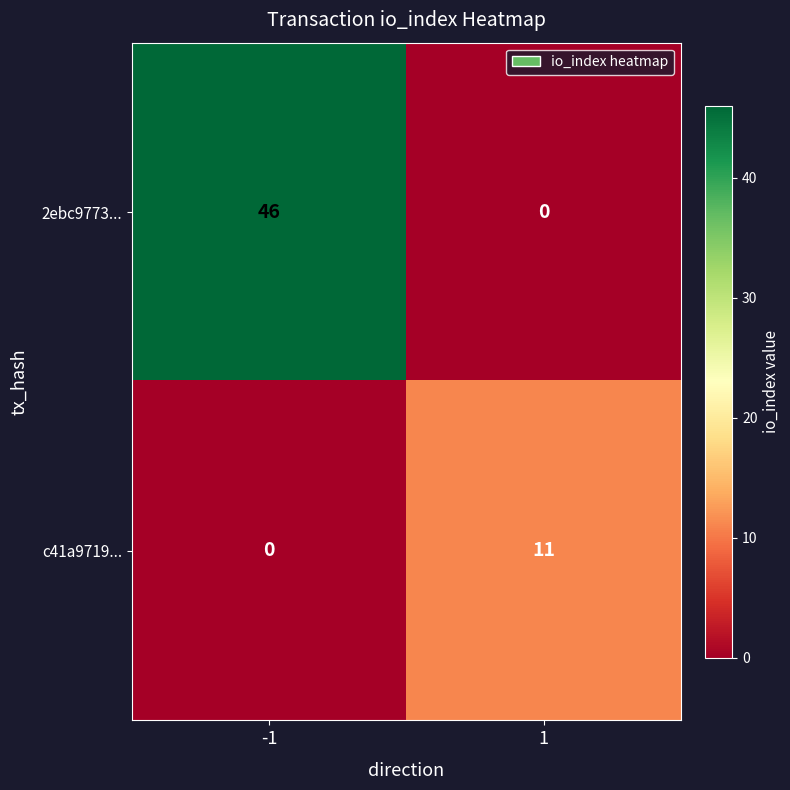

Is it true that 2ebc9773... equals 46 at -1?

True